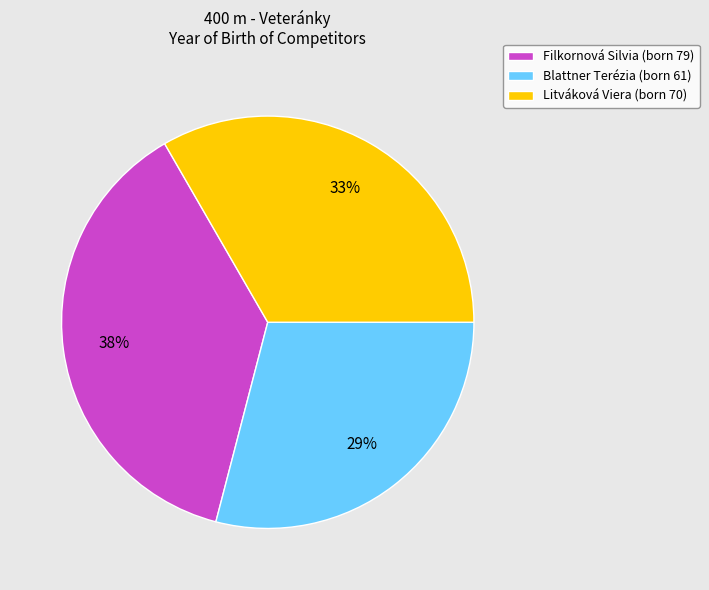

The Litváková Viera slice represents 47% of the pie. True or false?

False